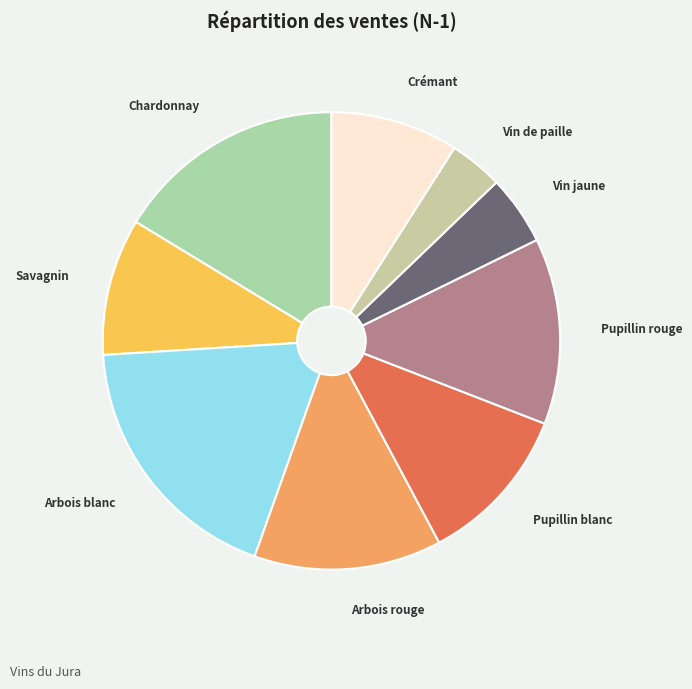

Which category has the biggest portion of the pie?

Arbois blanc